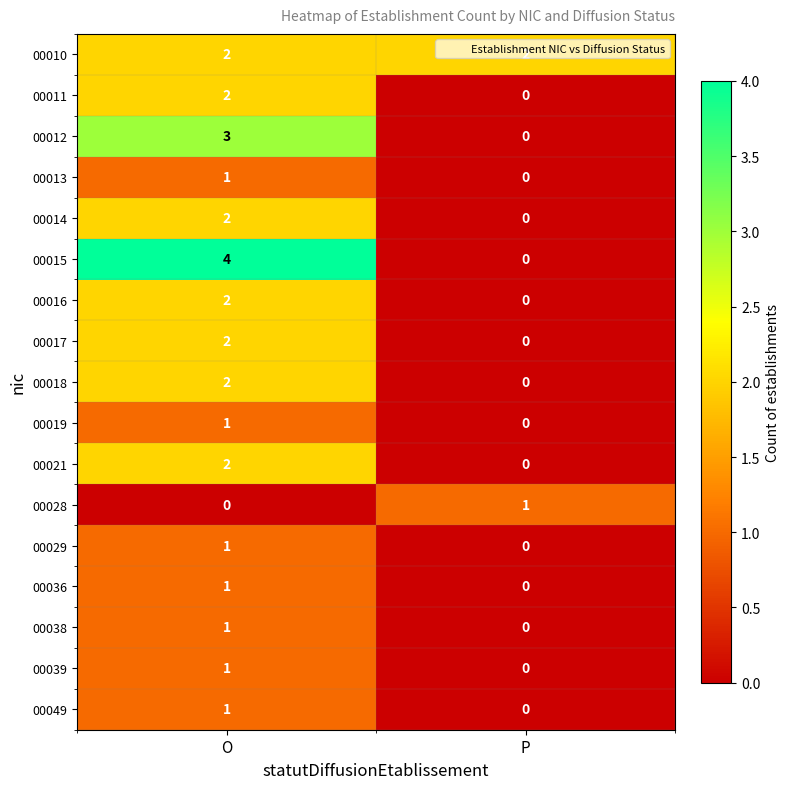

What is the difference between the maximum and minimum values in the 00015 series?

4